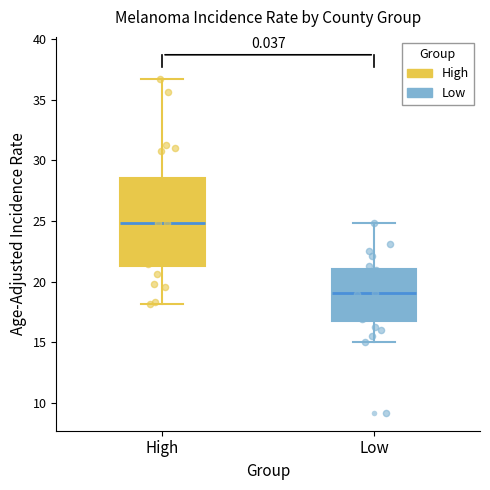

Which box's median line is the lowest?

Low